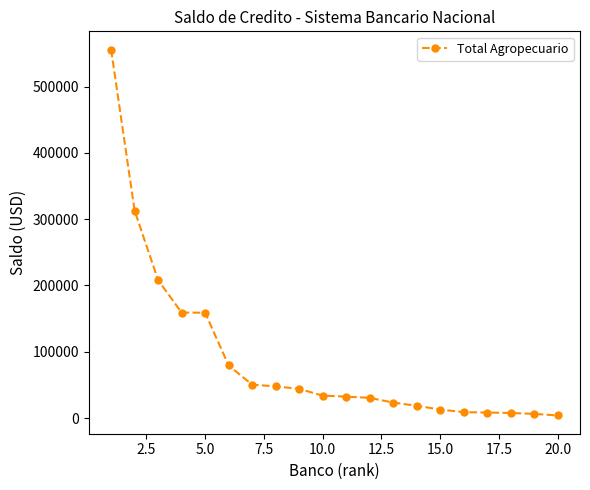

What is the greatest value displayed?

555790.7